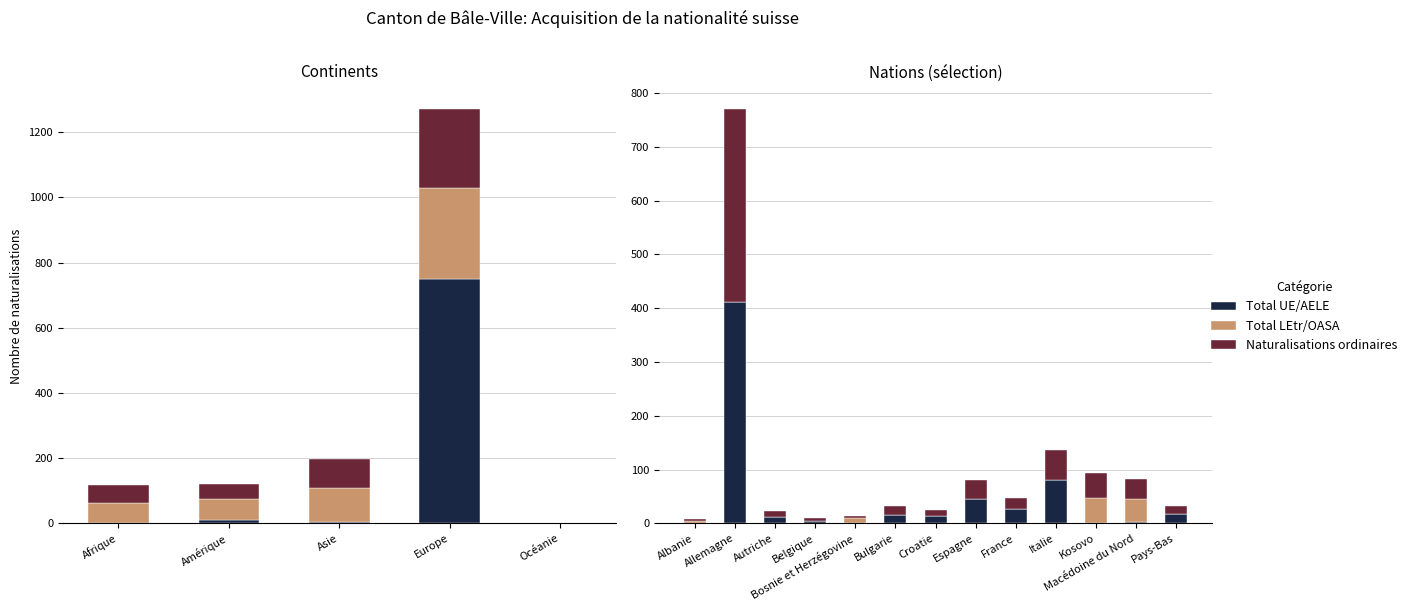

Does the chart contain any negative values?

No